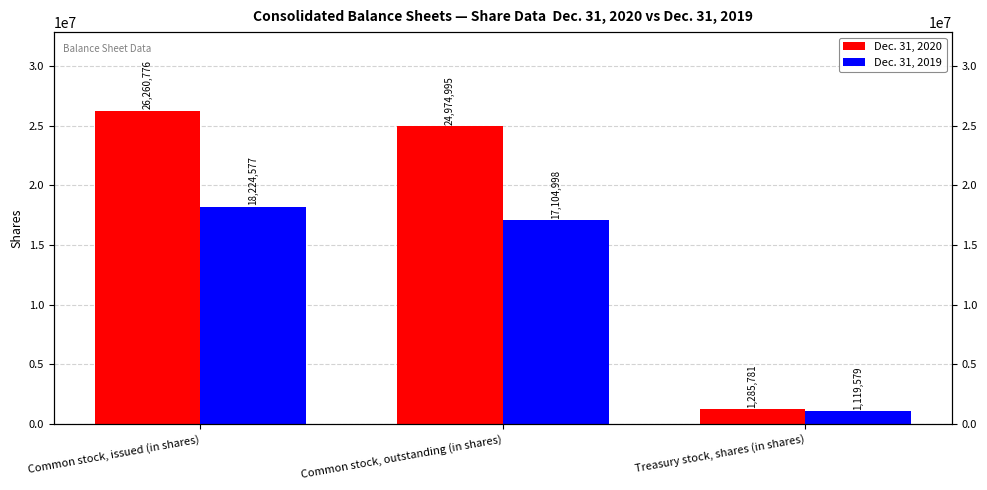

Which label corresponds to the largest value in the chart?

Common stock, issued (in shares)